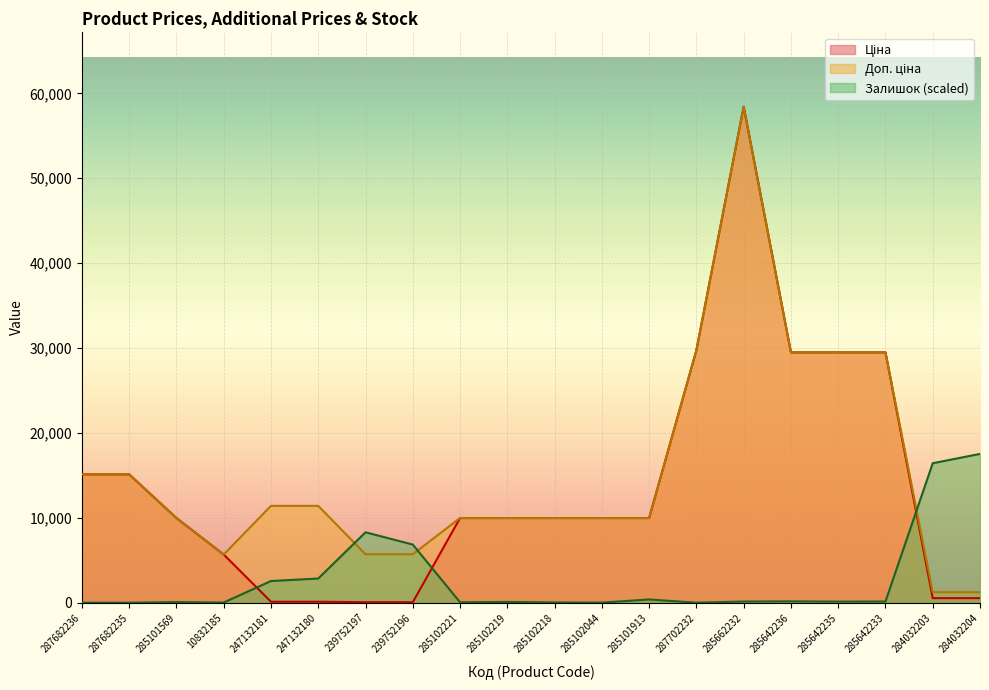

What is the value of the Залишок point at the 15th from the left?

137.4